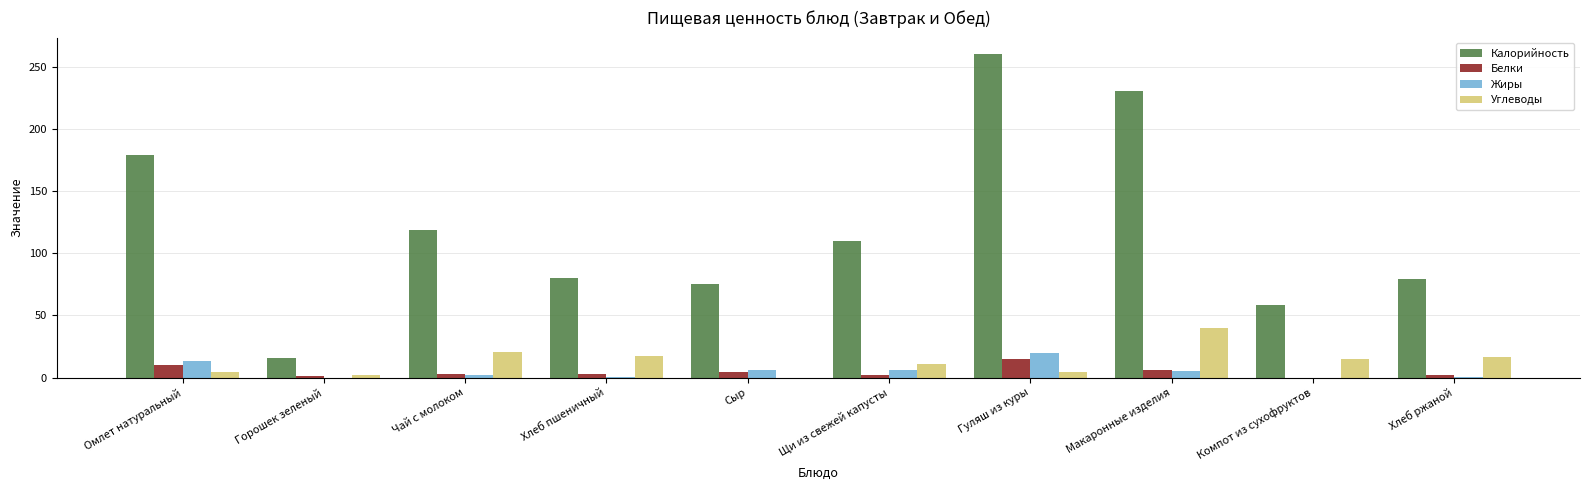

What is the sum of all Калорийность values?

1205.6